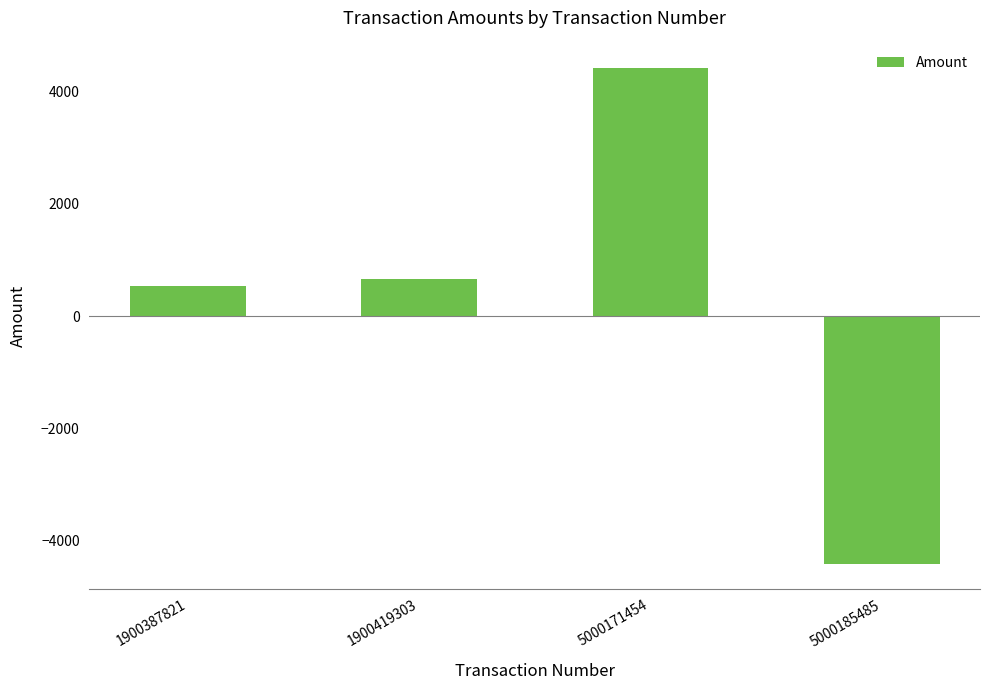

Between 5000185485 and 1900419303, which is larger?

1900419303